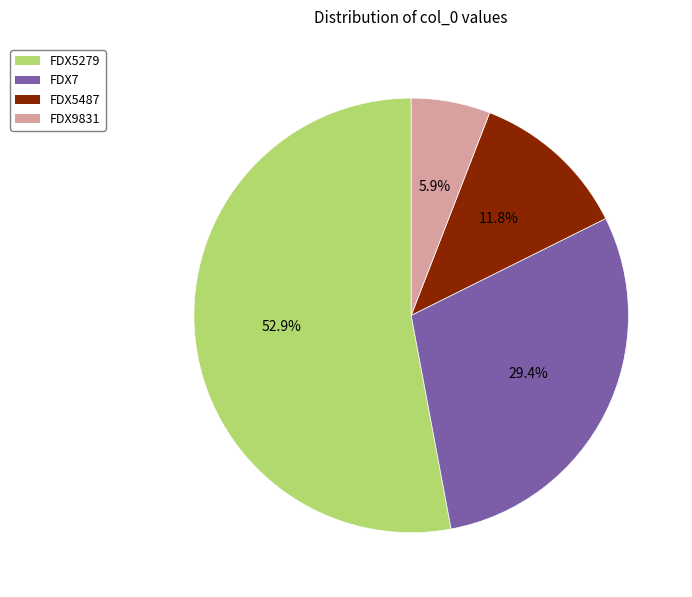

Is it true that FDX5487 is 1% of the pie?

False